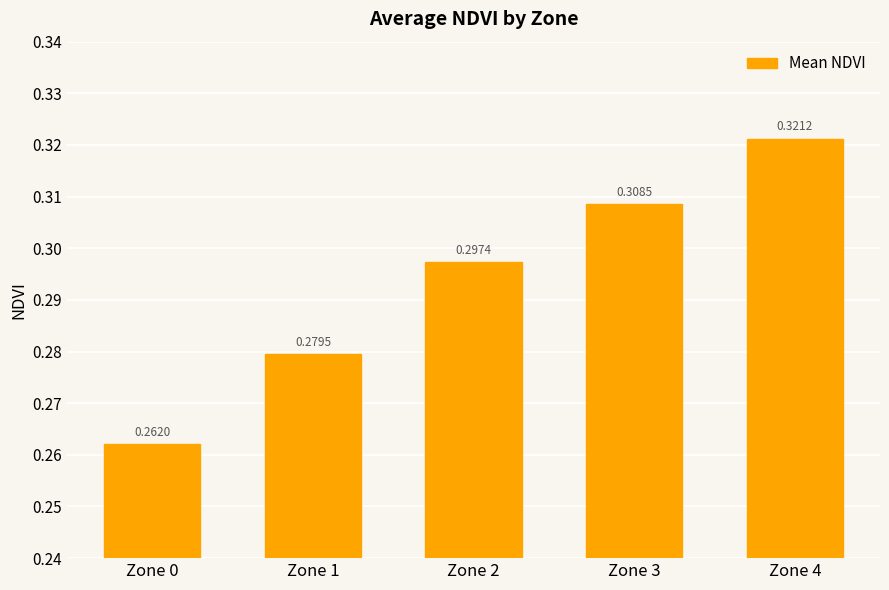

Between Zone 3 and Zone 2, which is larger?

Zone 3